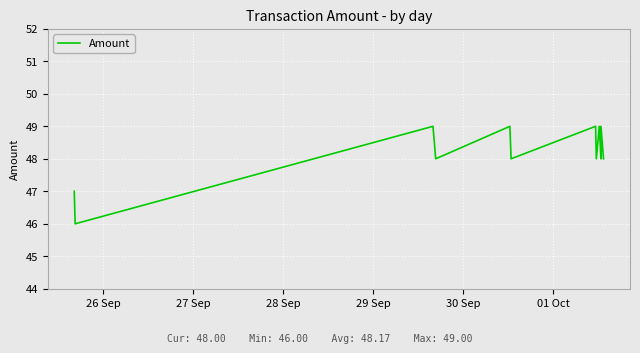

Reading left to right, transcribe all the data shown in this chart.

47	46	49	48	49	48	49	48	49	48	49	48